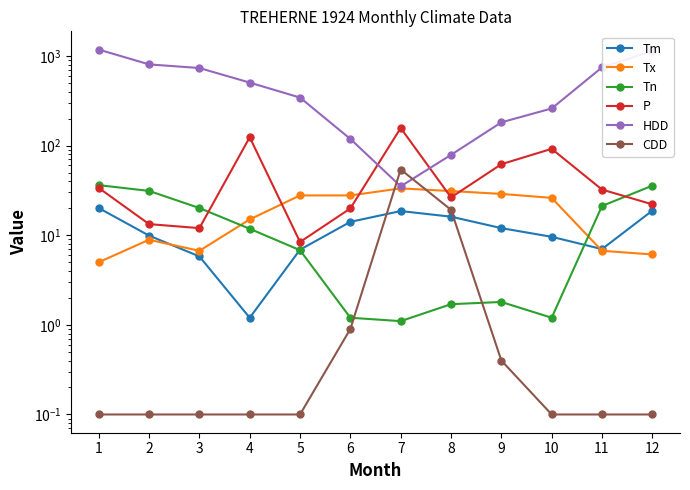

True or false: HDD and Tn intersect in this chart.

False